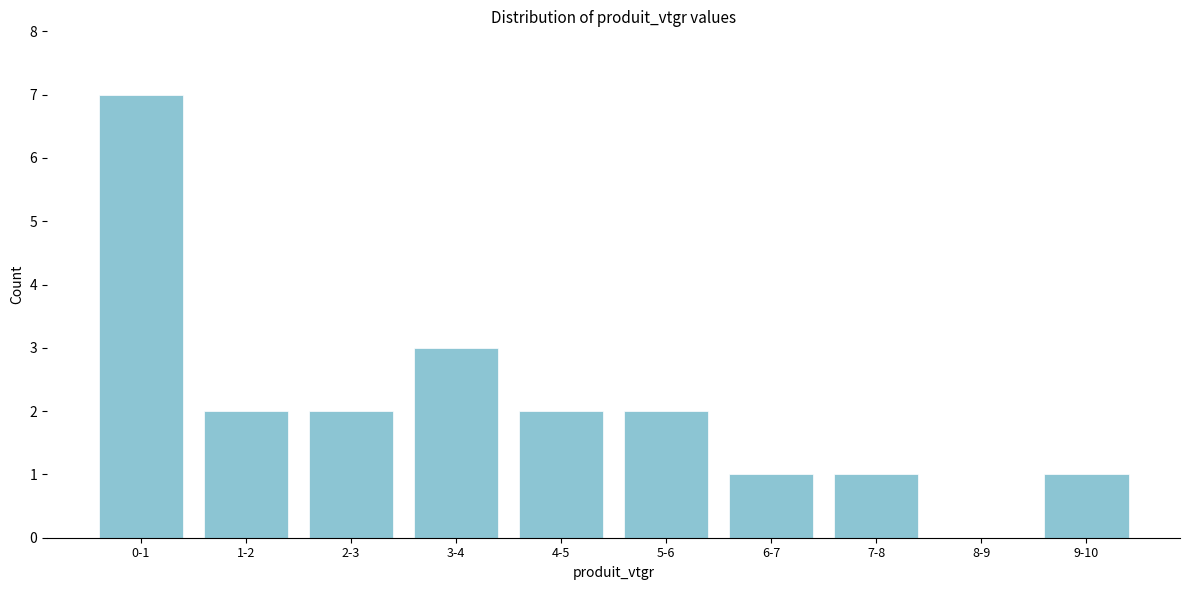

Reading left to right, what are all the values shown in this chart?

0-1=7	1-2=2	2-3=2	3-4=3	4-5=2	5-6=2	6-7=1	7-8=1	8-9=0	9-10=1